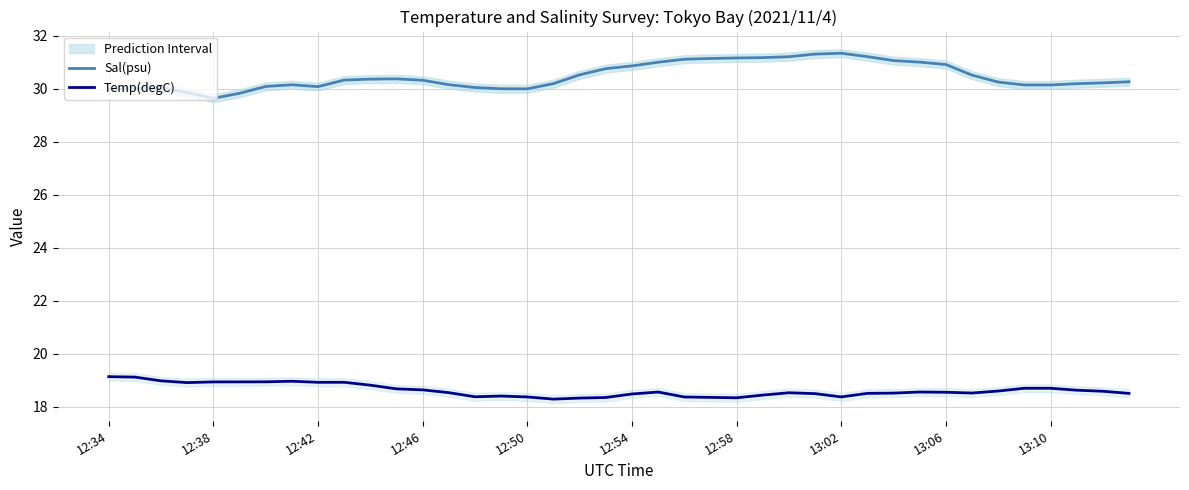

The value of Temp(degC) at 12:50 is 18.4. True or false?

True